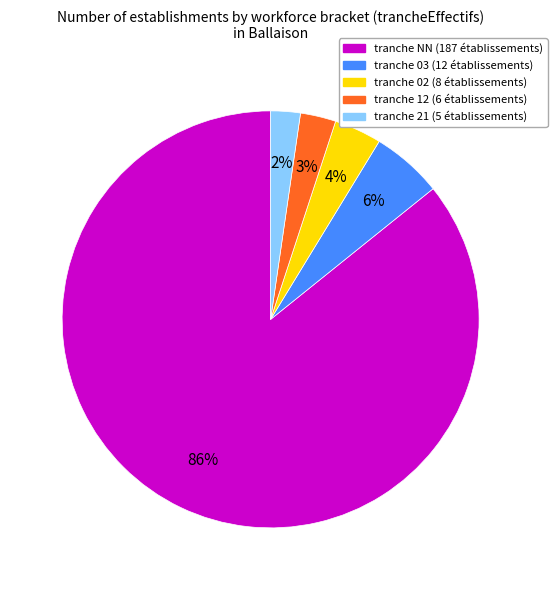

To the nearest percent, what is the average slice percentage?

20%